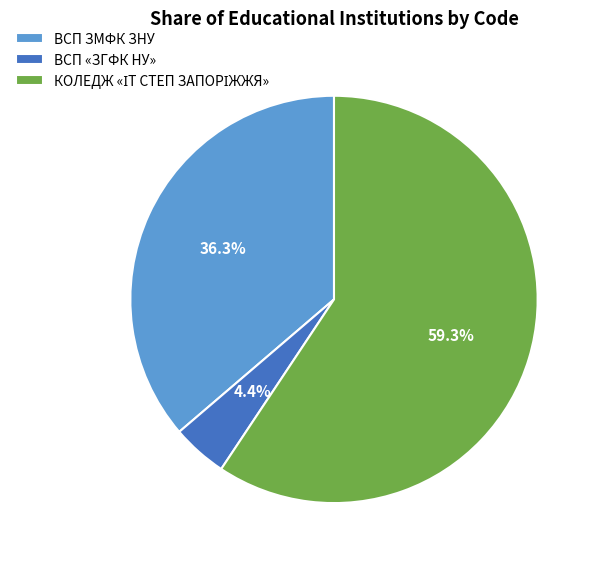

To the nearest percent, what is the average slice percentage?

33%